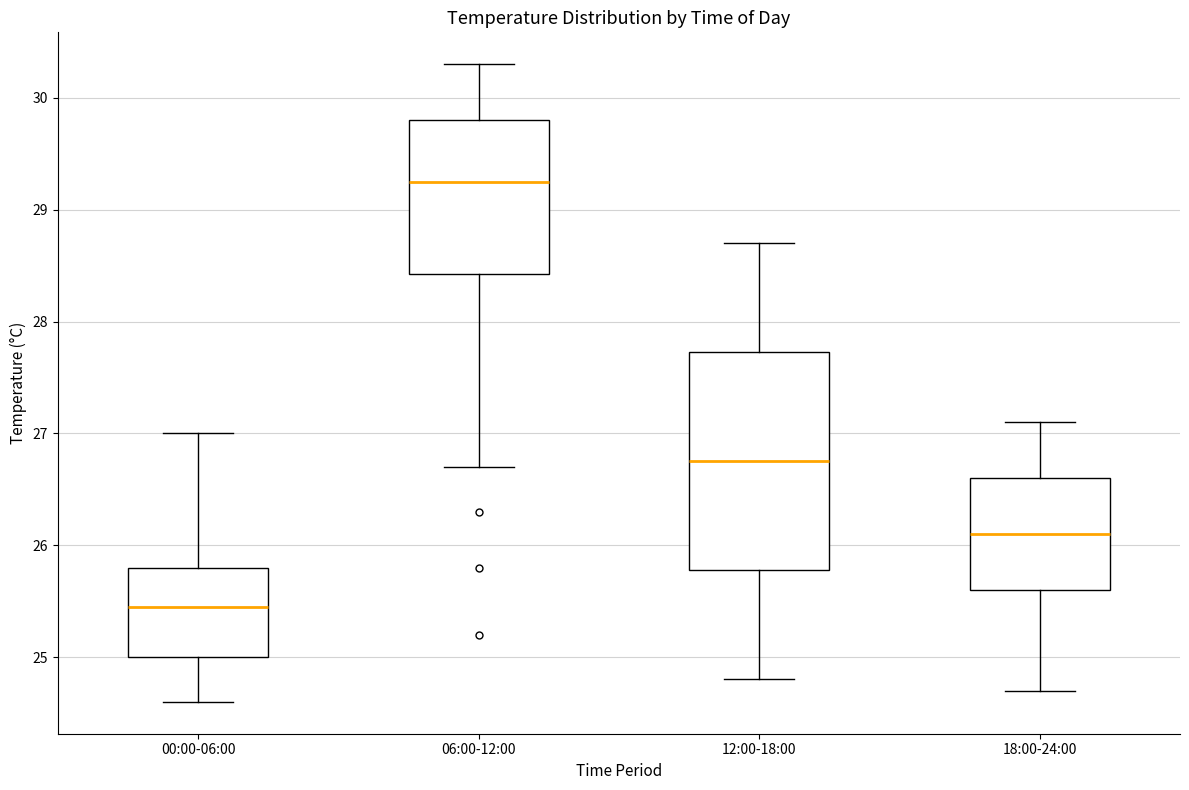

Where is the upper edge of the box for 12:00-18:00 on the y-axis? The values are not printed on the chart, so give them approximately, as read against the axis.

27.7